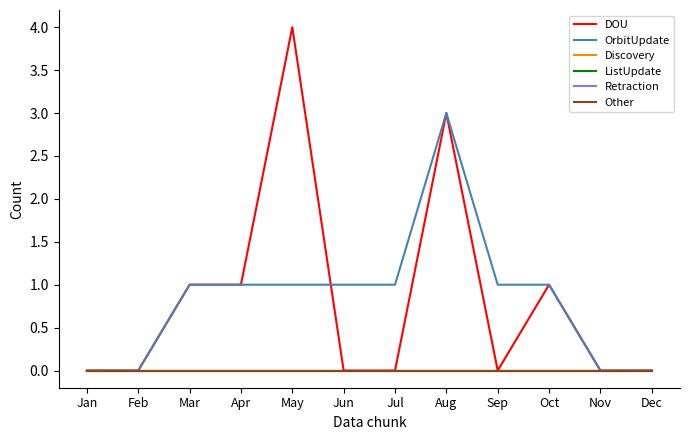

Does the chart display data point markers on the line(s)?

No